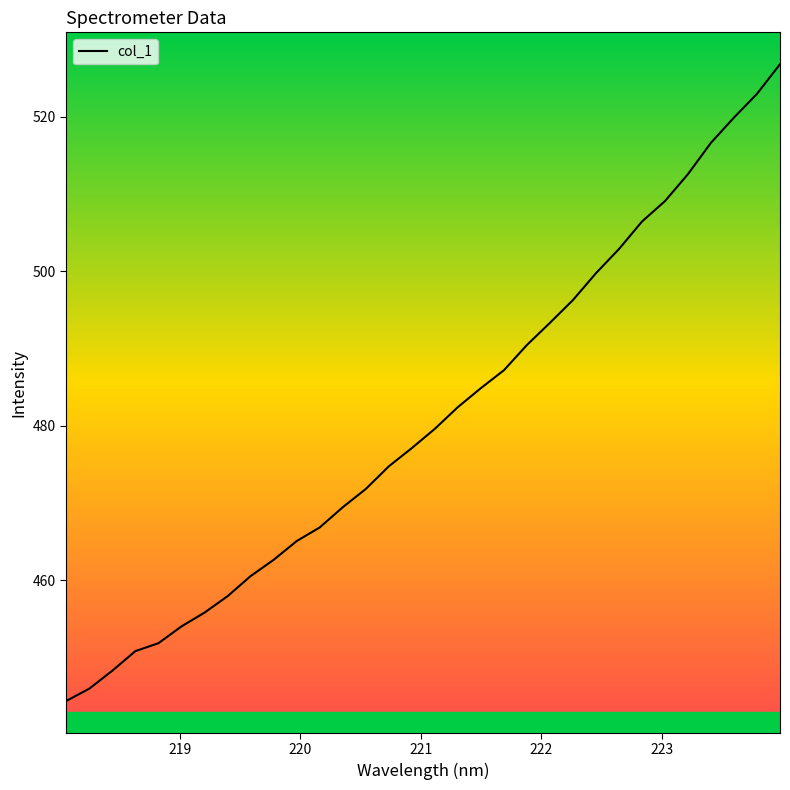

Reading left to right, what are all the values shown in this chart?

444.3	445.9	448.3	450.8	451.8	454.0	455.8	457.9	460.5	462.6	465.0	466.8	469.4	471.8	474.7	477.1	479.6	482.4	484.9	487.2	490.4	493.3	496.3	499.7	502.9	506.4	509.1	512.6	516.6	519.9	523.0	526.8